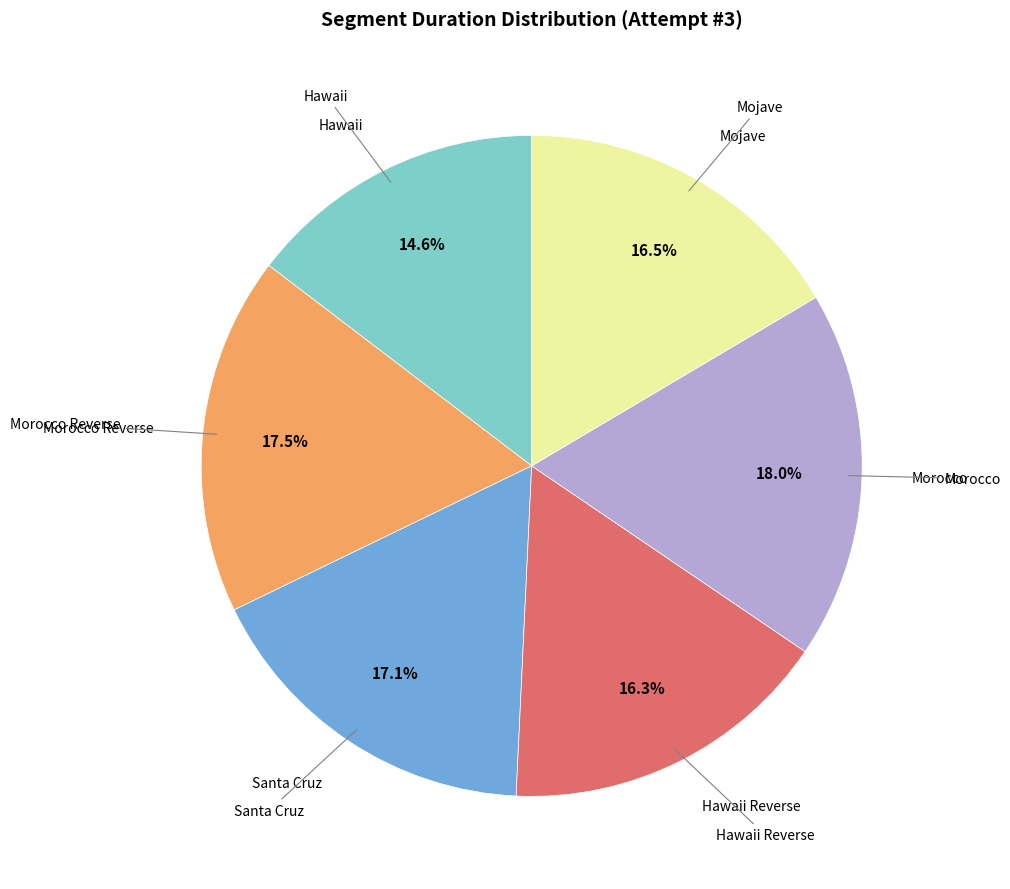

Count the number of slices in the pie.

6